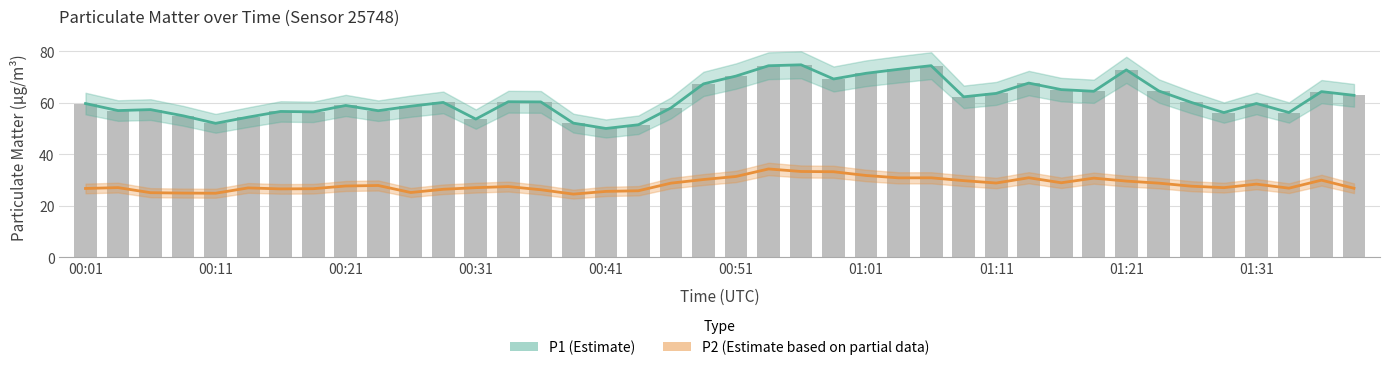

Between 10 and 39, which series saw the biggest shift?

P1 (Estimate)